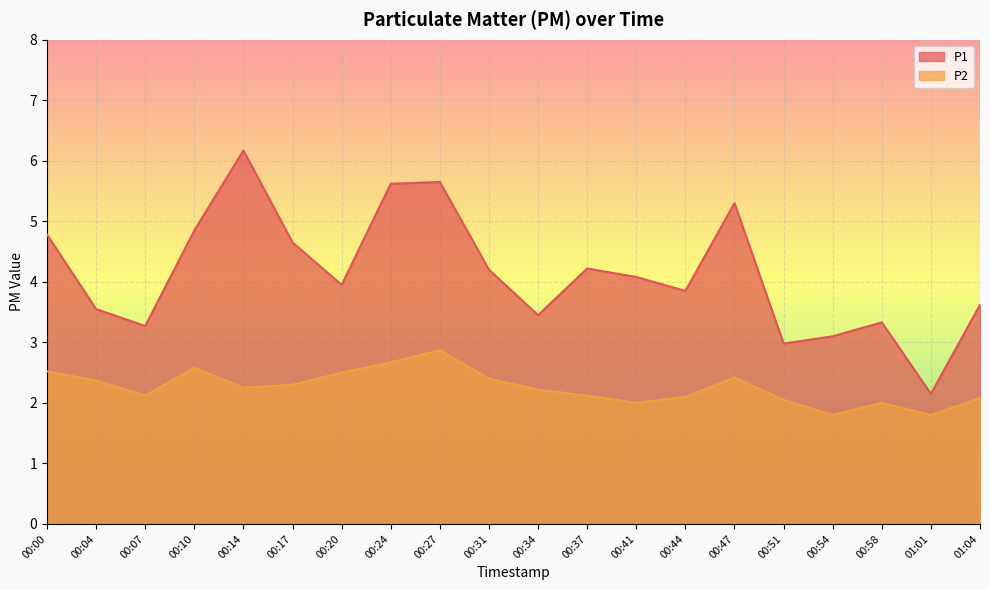

Reading left to right, transcribe all the data shown in this chart.

P1: 4.8	3.5	3.3	4.8	6.2	4.7	4.0	5.6	5.7	4.2	3.5	4.2	4.1	3.9	5.3	3.0	3.1	3.3	2.1	3.6
P2: 2.5	2.4	2.1	2.6	2.2	2.3	2.5	2.7	2.9	2.4	2.2	2.1	2.0	2.1	2.4	2.0	1.8	2.0	1.8	2.1